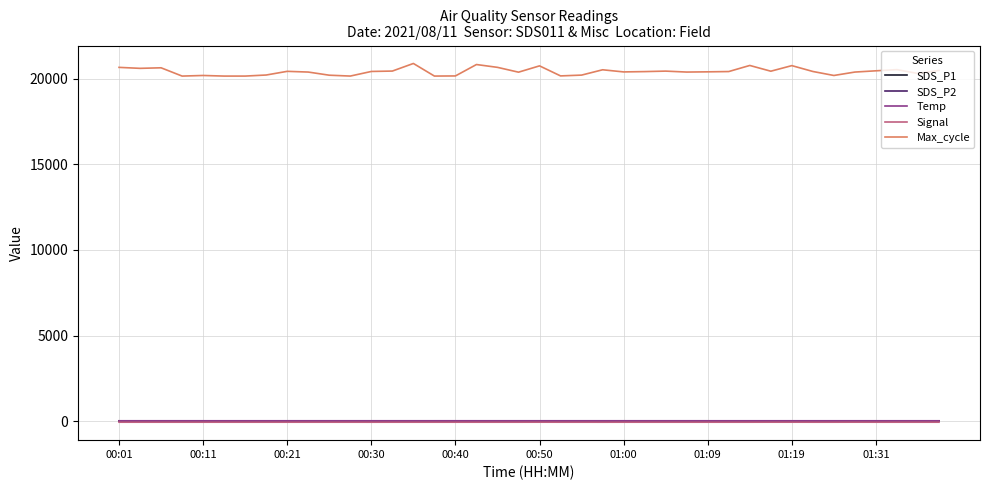

Which series has the largest range (max minus min)?

Max_cycle